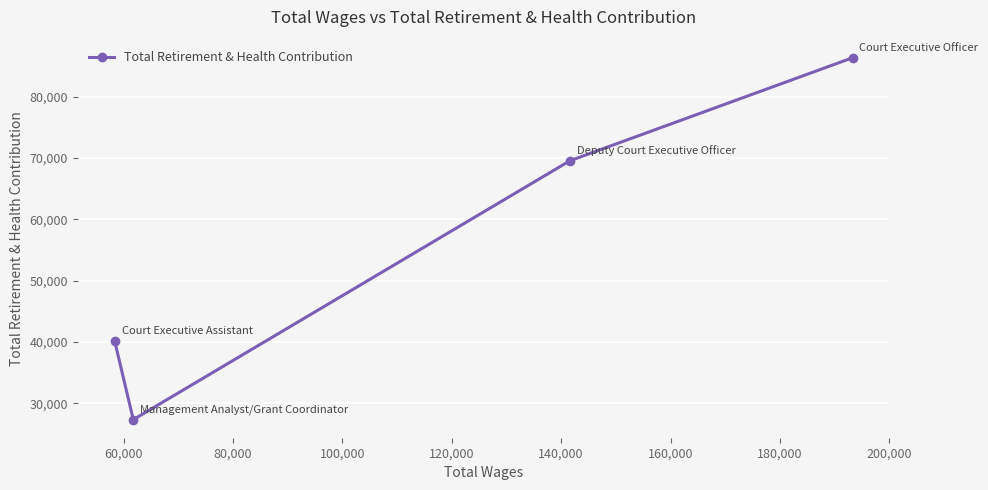

Count the values in the range 40160 to 86328.

3